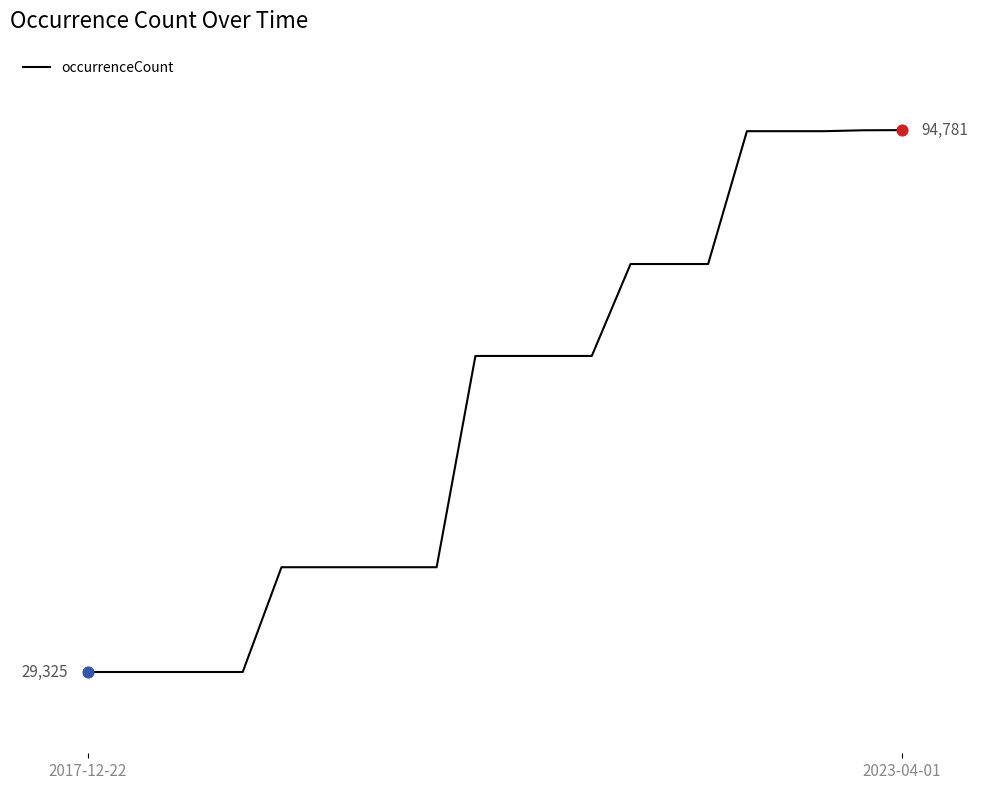

Is this an area chart (filled region under the line)?

No